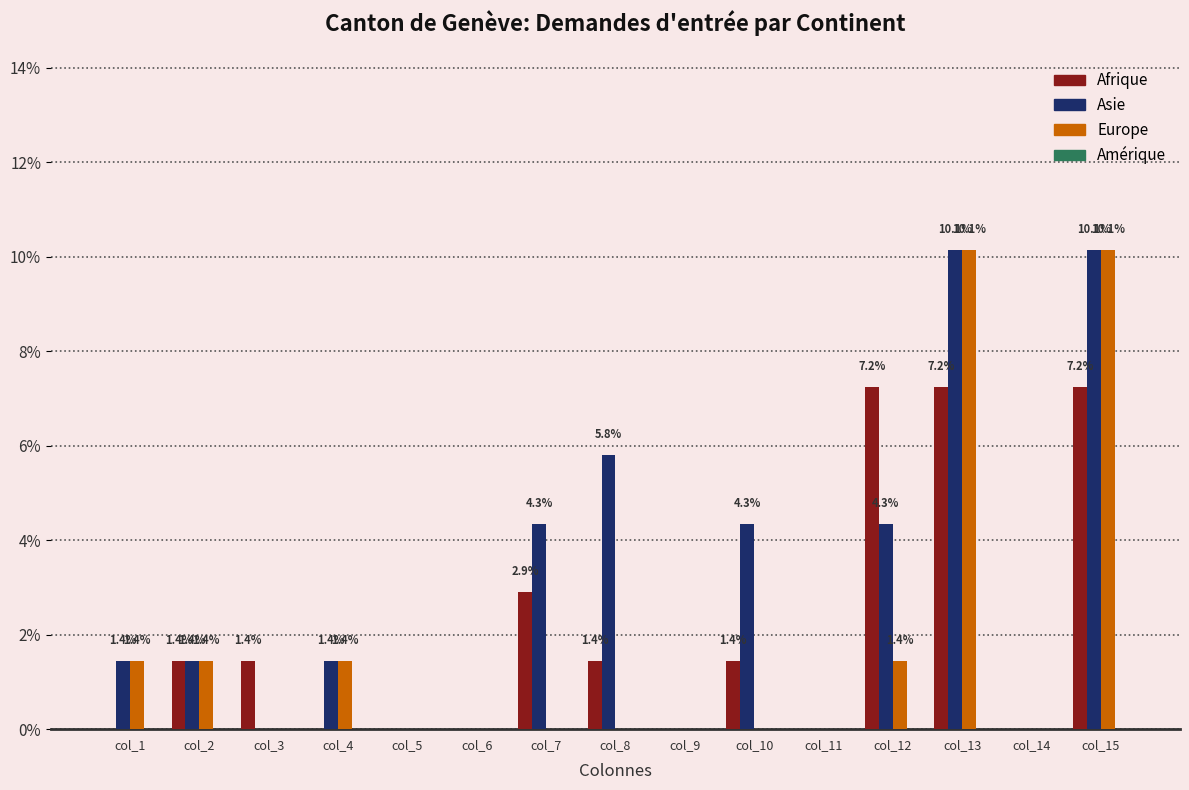

Reading left to right, what are all the values shown in this chart?

Afrique: col_1=0.0	col_2=1.4	col_3=1.4	col_4=0.0	col_5=0.0	col_6=0.0	col_7=2.9	col_8=1.4	col_9=0.0	col_10=1.4	col_11=0.0	col_12=7.2	col_13=7.2	col_14=0.0	col_15=7.2
Asie: col_1=1.4	col_2=1.4	col_3=0.0	col_4=1.4	col_5=0.0	col_6=0.0	col_7=4.3	col_8=5.8	col_9=0.0	col_10=4.3	col_11=0.0	col_12=4.3	col_13=10.1	col_14=0.0	col_15=10.1
Europe: col_1=1.4	col_2=1.4	col_3=0.0	col_4=1.4	col_5=0.0	col_6=0.0	col_7=0.0	col_8=0.0	col_9=0.0	col_10=0.0	col_11=0.0	col_12=1.4	col_13=10.1	col_14=0.0	col_15=10.1